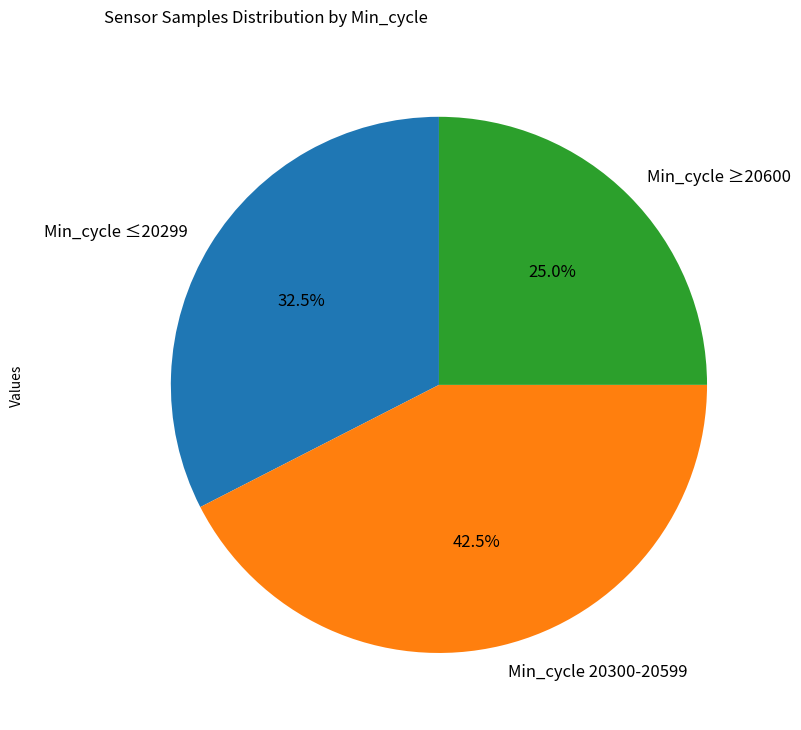

Rank the categories by value from highest to lowest.

Min_cycle 20300-20599, Min_cycle ≤20299, Min_cycle ≥20600